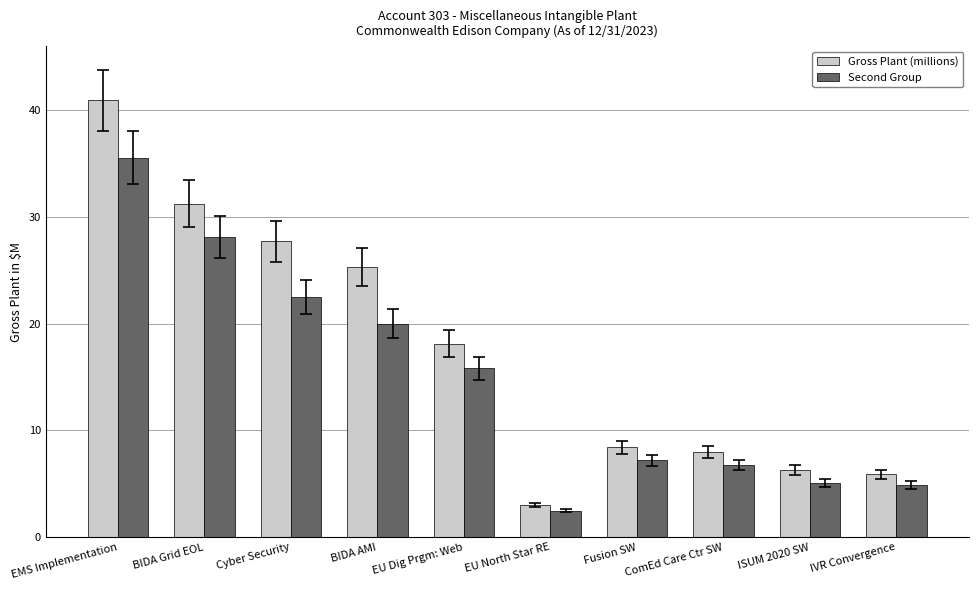

What is the difference between the highest and lowest values at BIDA Grid EOL?

3.1